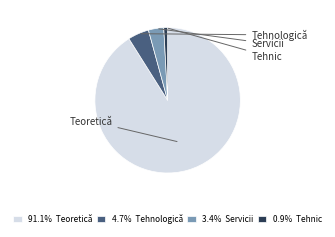

Is 91.1% Teoretică the majority of the pie?

Yes